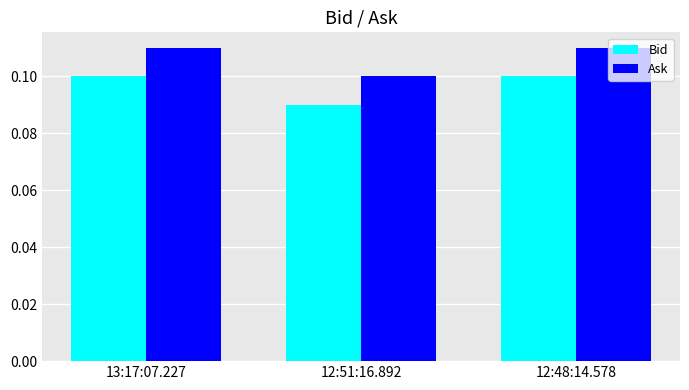

The value of Ask at 12:48:14.578 is 0.1. True or false?

True